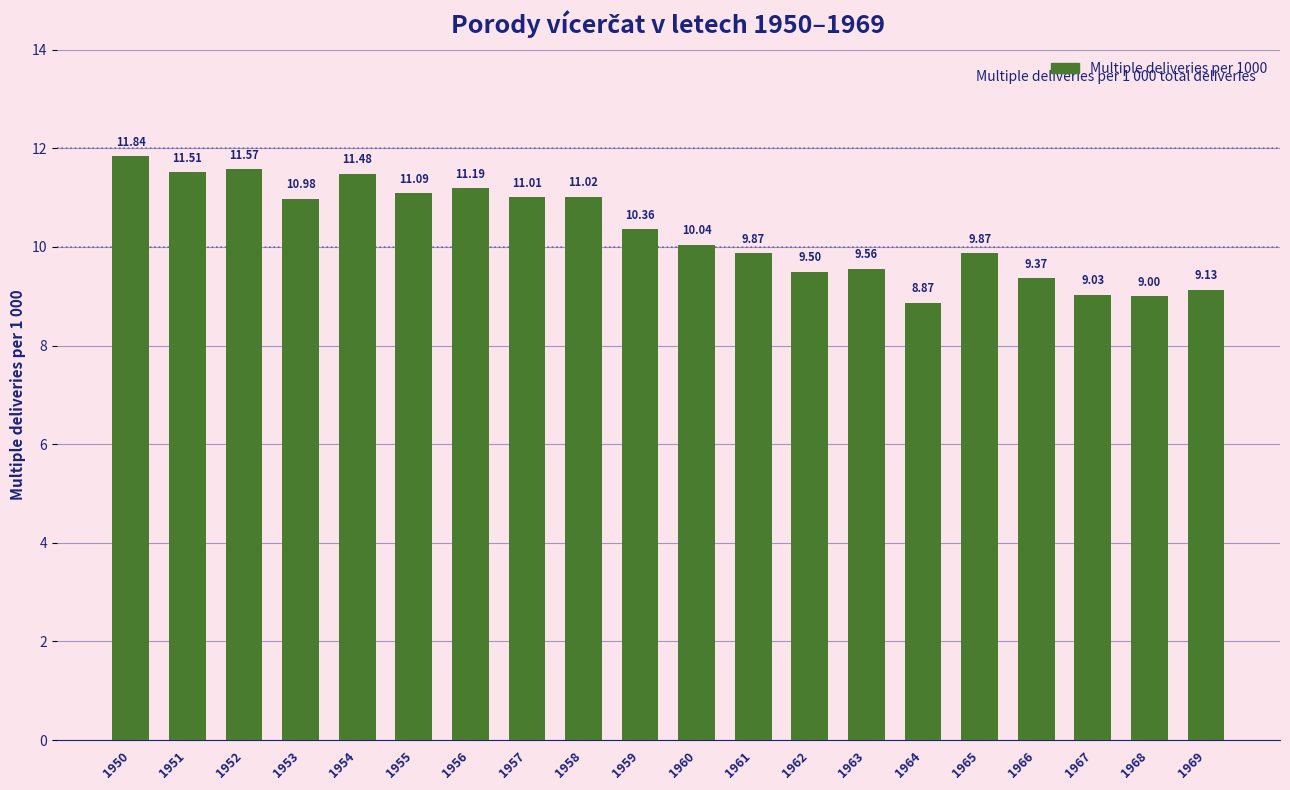

Which label corresponds to the smallest value in the chart?

1964